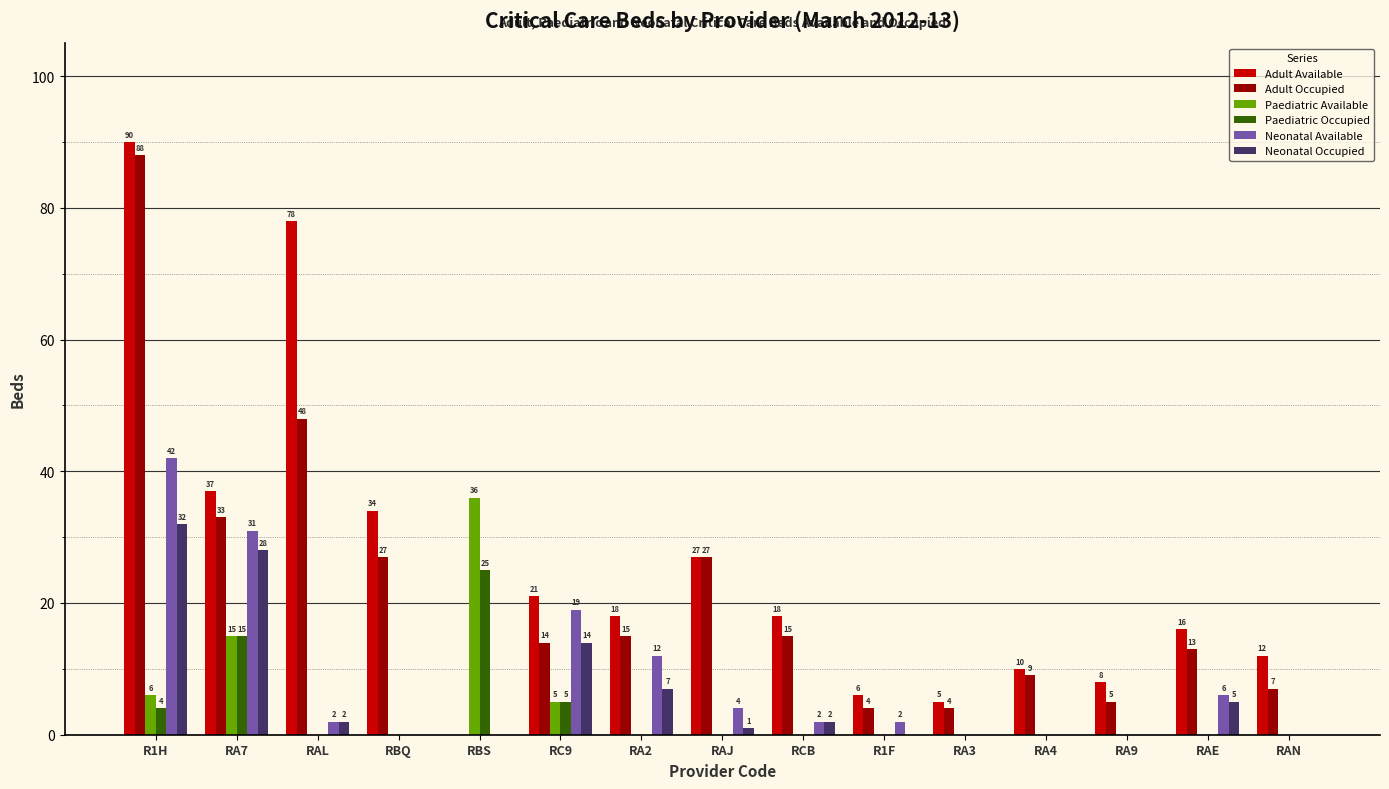

Reading left to right, what are all the values shown in this chart?

Adult Available: 90	37	78	34	0	21	18	27	18	6	5	10	8	16	12
Adult Occupied: 88	33	48	27	0	14	15	27	15	4	4	9	5	13	7
Paediatric Available: 6	15	0	0	36	5	0	0	0	0	0	0	0	0	0
Paediatric Occupied: 4	15	0	0	25	5	0	0	0	0	0	0	0	0	0
Neonatal Available: 42	31	2	0	0	19	12	4	2	2	0	0	0	6	0
Neonatal Occupied: 32	28	2	0	0	14	7	1	2	0	0	0	0	5	0